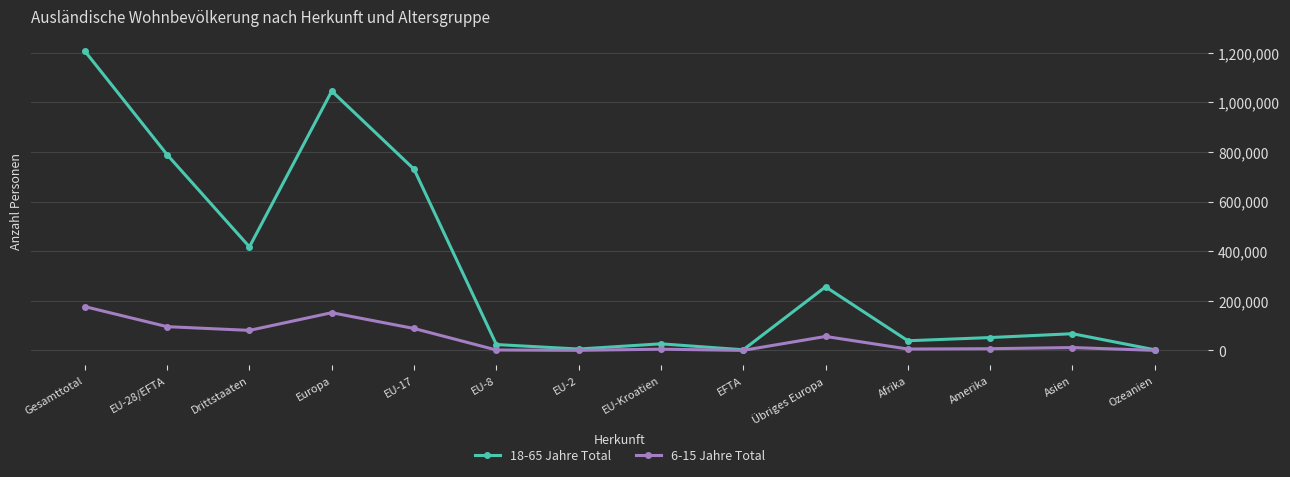

List the series in order of their overall mean, lowest first.

6-15 Jahre Total, 18-65 Jahre Total